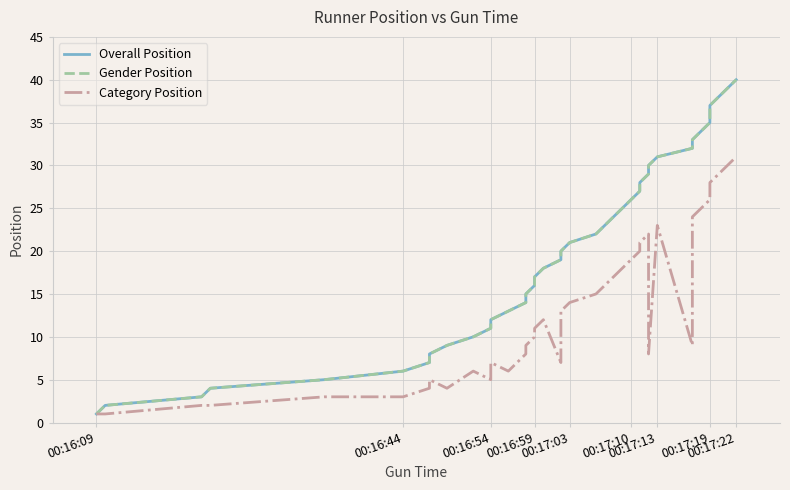

True or false: Gender Position and Overall Position cross at least once.

False